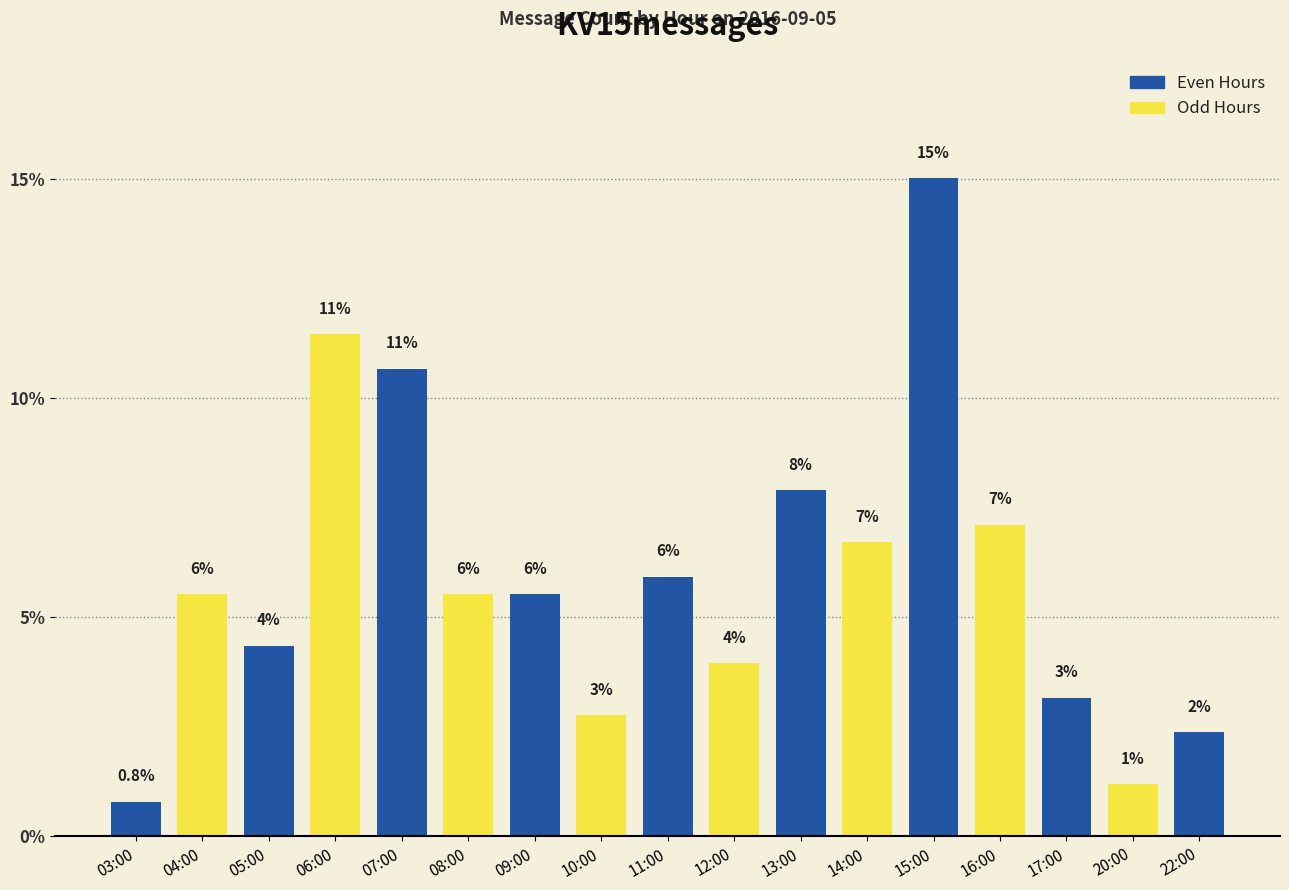

What value does the data have at 20:00?

1.2